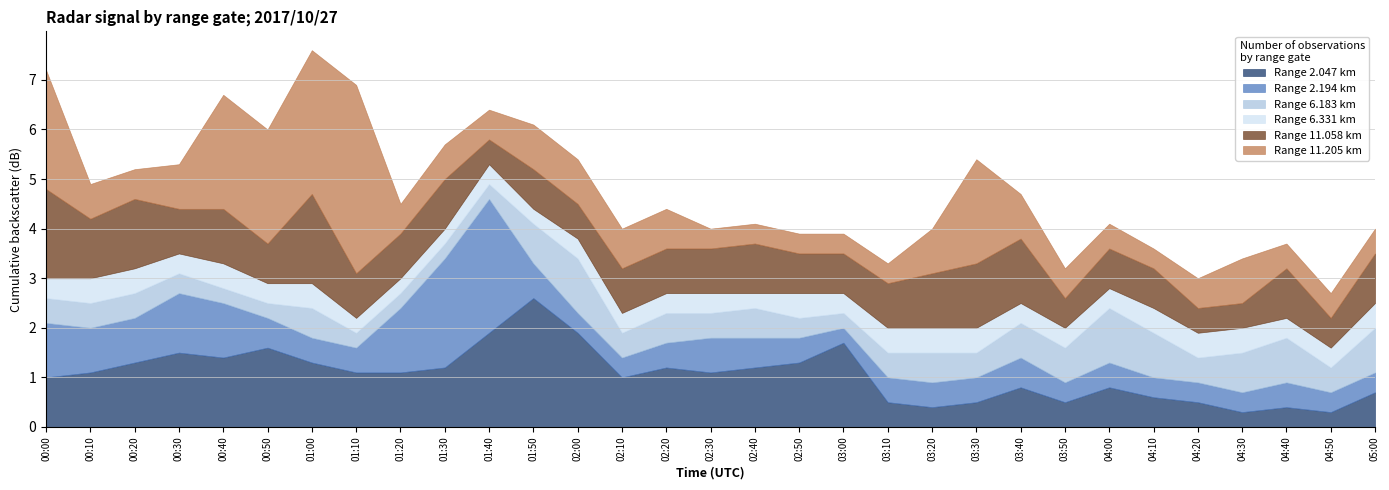

What is the difference between the maximum and minimum values in the 6.183 series?

0.8